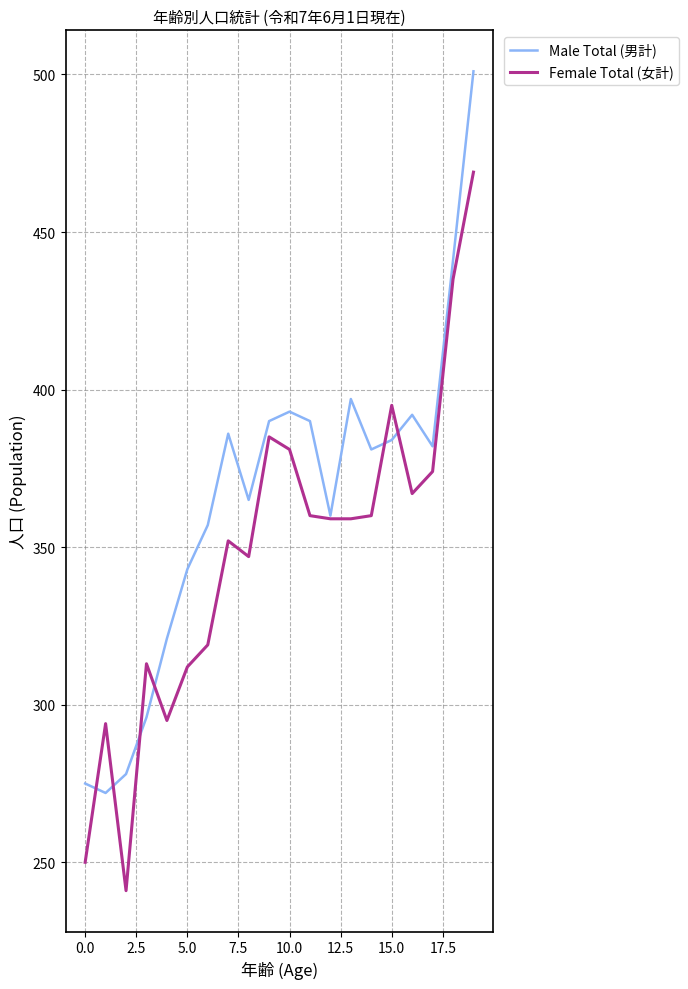

Which series has the largest total across all categories?

Male Total (男計)